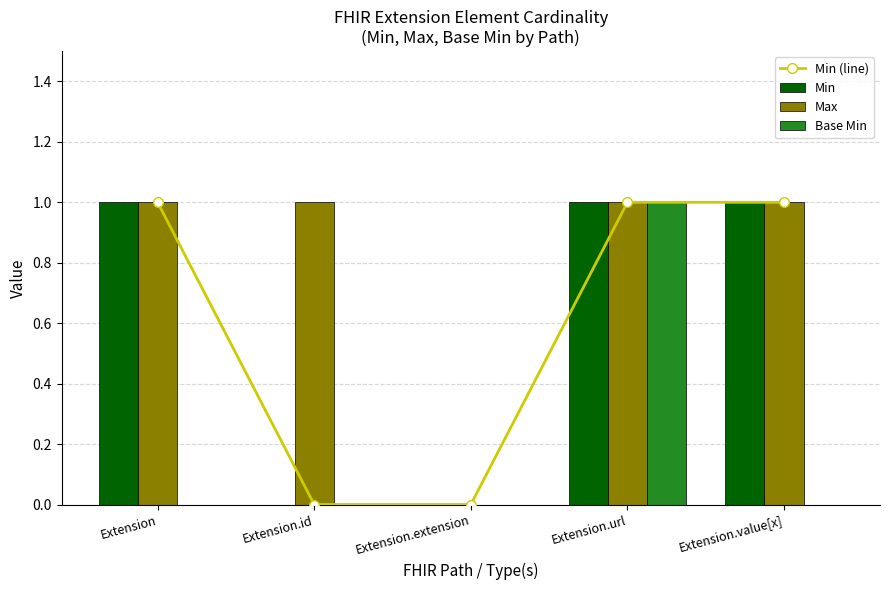

At which category is the sum across all series the highest?

Extension.url